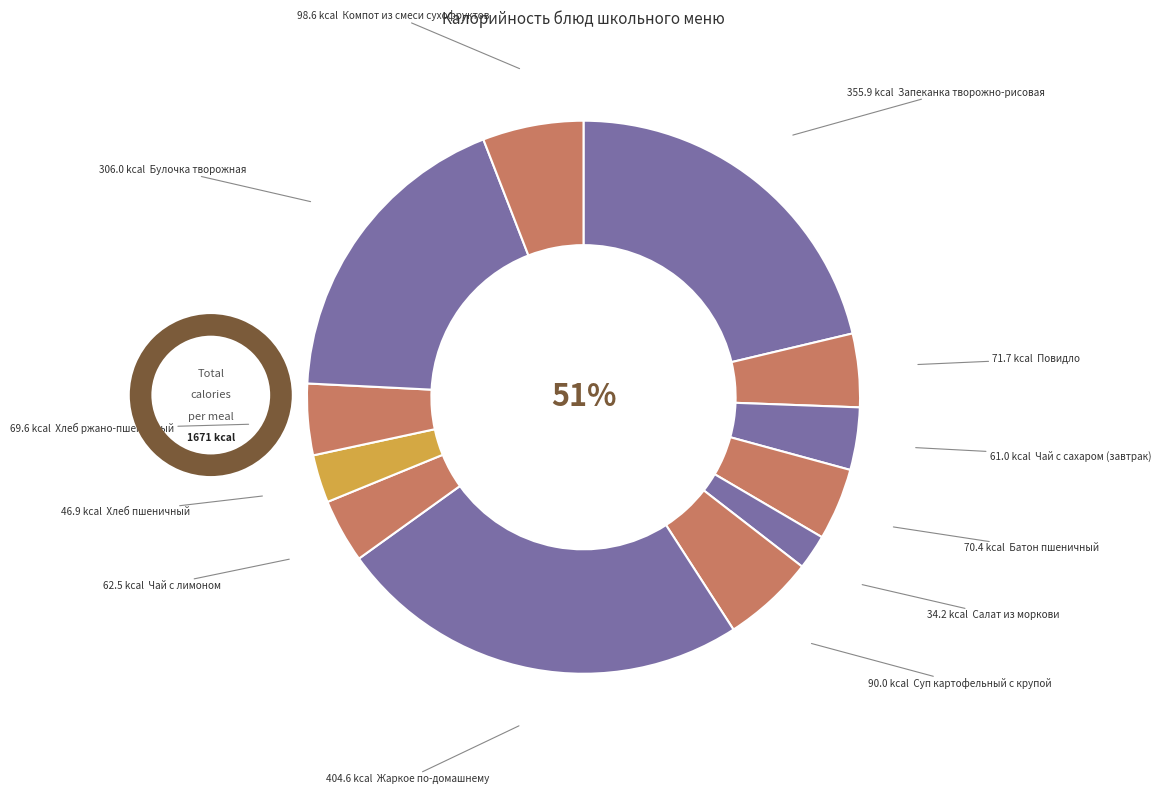

To the nearest percent, what is the difference between the Хлеб пшеничный and Суп картофельный с крупой slice percentages?

3%